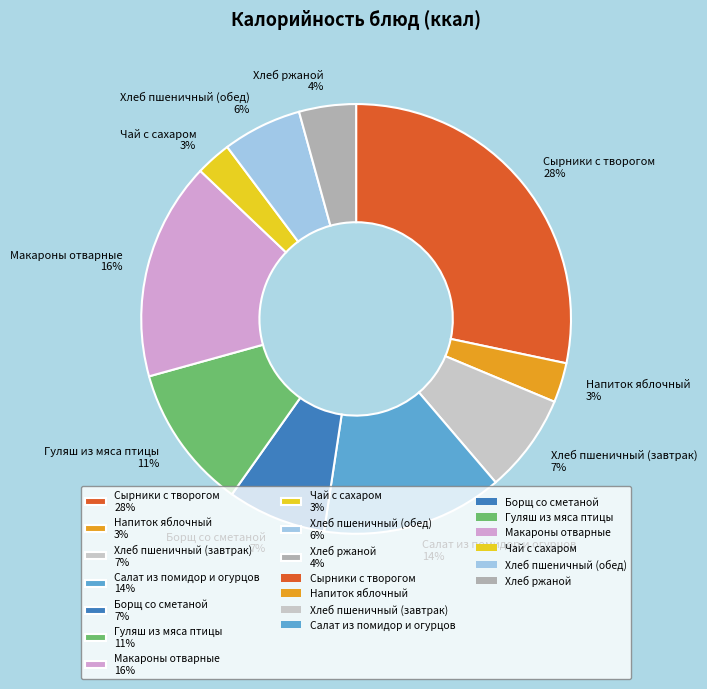

To the nearest percent, what is the combined percentage of Гуляш из мяса птицы 11% and Хлеб пшеничный (обед) 6%?

17%